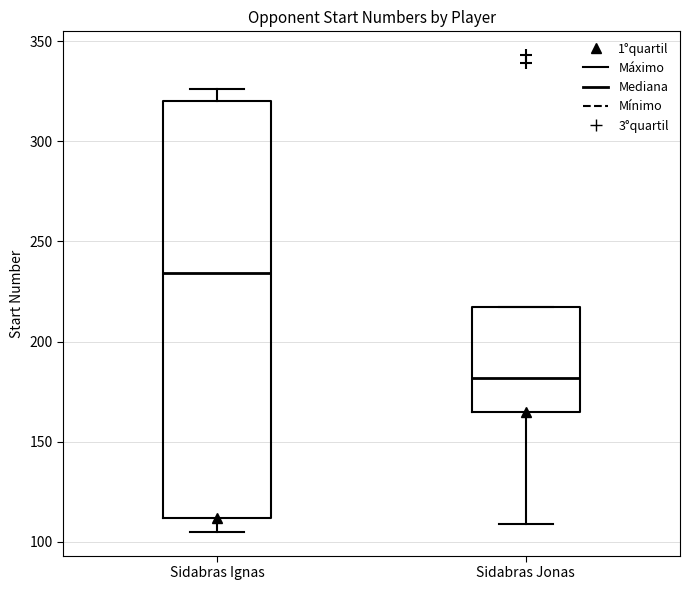

Reading left to right, transcribe this box plot: for each box, give where its median line is, the range the box spans, and where its two whiskers end, as read against the y-axis. The values are not printed on the chart, so give them approximately, as read against the axis.

Sidabras Ignas: median 235, box 110 to 320, whiskers 105 to 325
Sidabras Jonas: median 180, box 165 to 215, whiskers 110 to 215